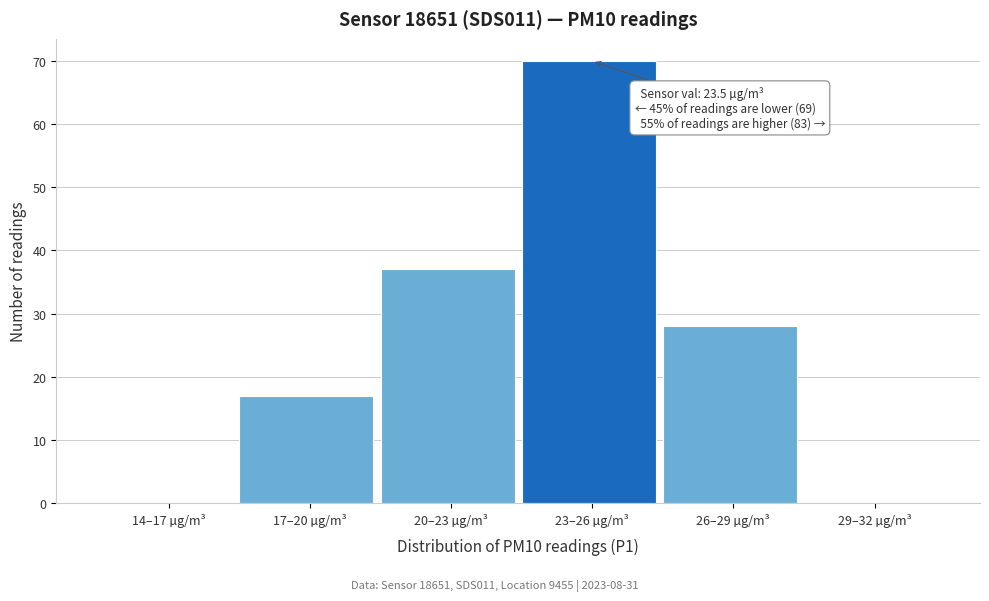

Reading left to right, list all the values displayed in this chart.

14–17 µg/m³=0	17–20 µg/m³=17	20–23 µg/m³=37	23–26 µg/m³=70	26–29 µg/m³=28	29–32 µg/m³=0